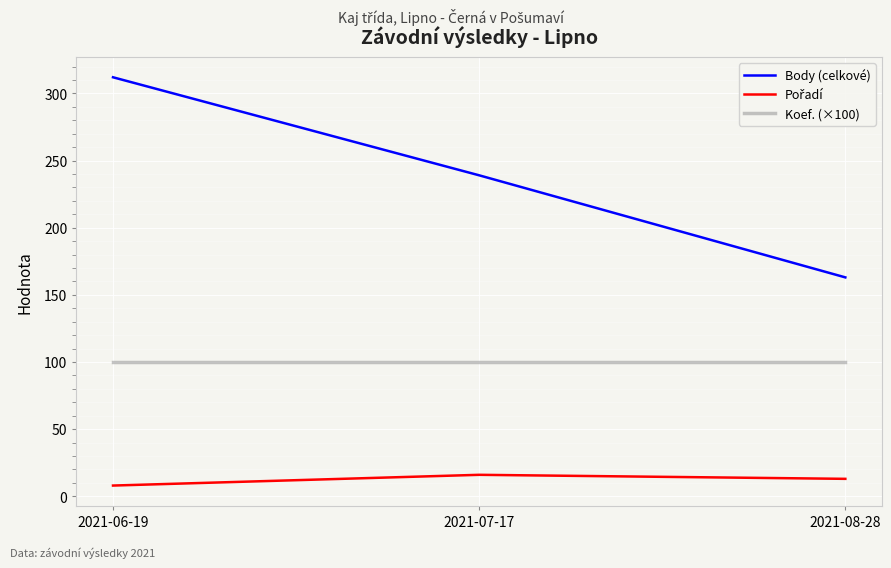

What is the average value of the Body (celkové) series?

238